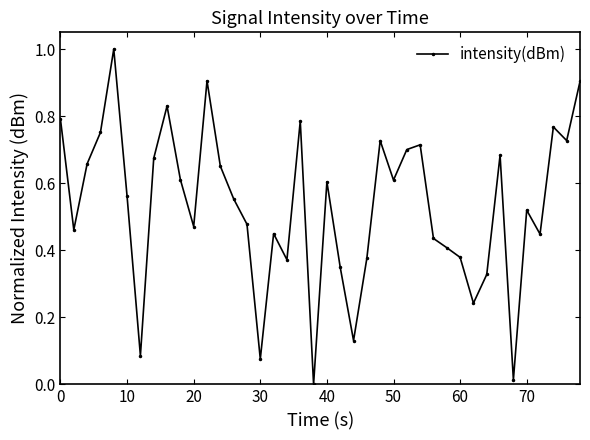

How many interior local valleys (lower than both neighbors) does the data have?

12